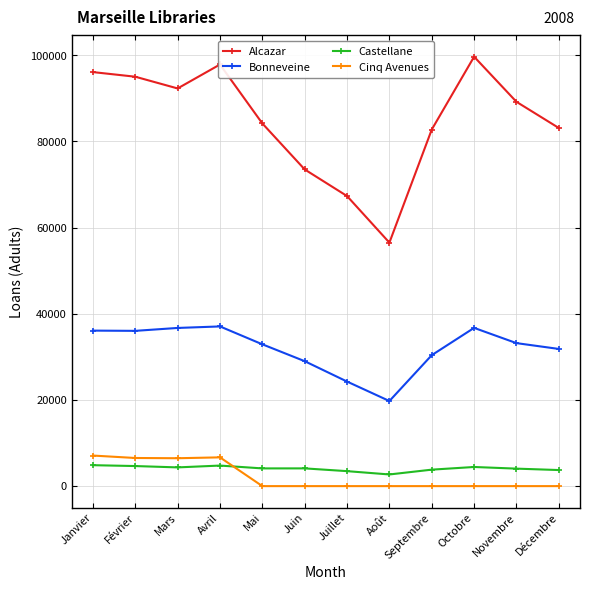

What is the average value of the Cinq Avenues series?

2231